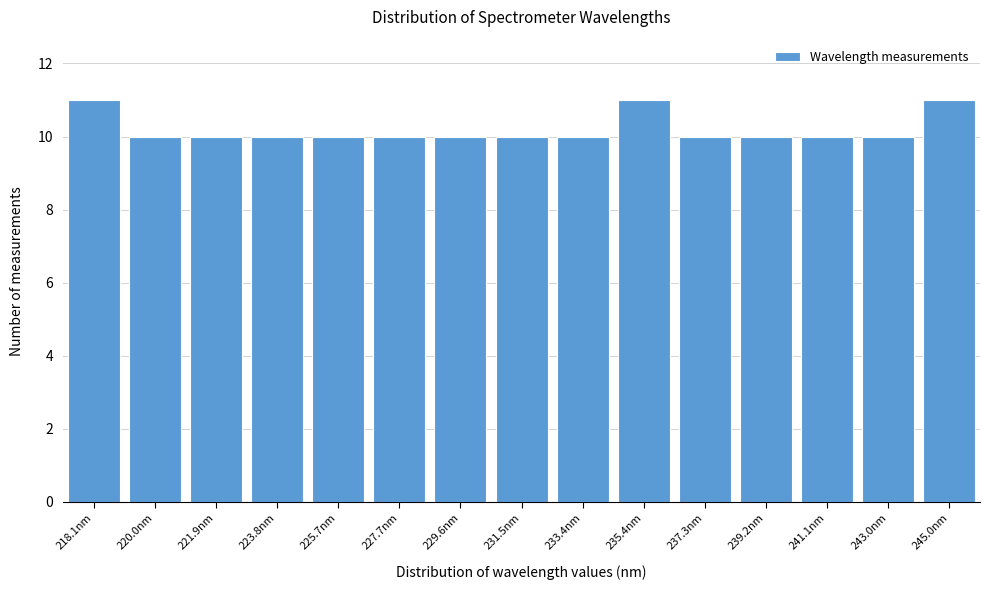

Reading left to right, extract all data points from this chart.

11	10	10	10	10	10	10	10	10	11	10	10	10	10	11